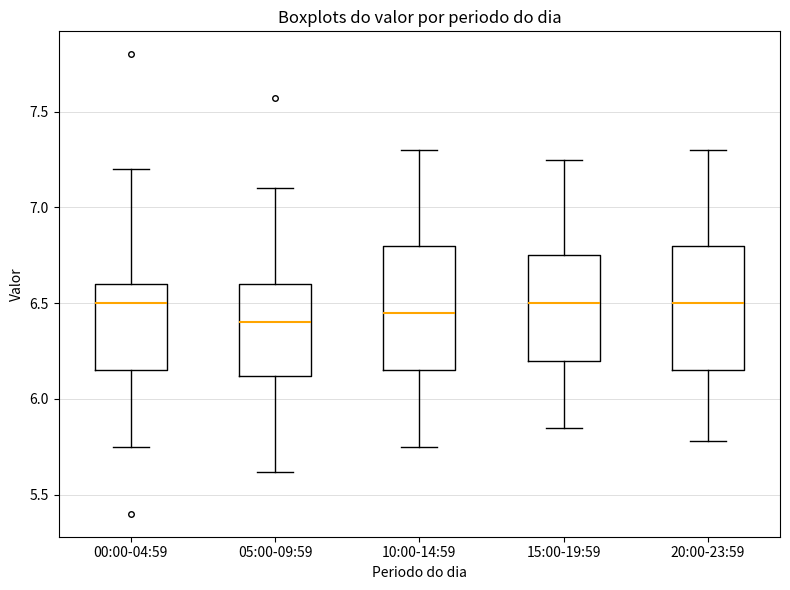

Reading left to right, transcribe this box plot: for each box, give where its median line is, the range the box spans, and where its two whiskers end, as read against the y-axis. The values are not printed on the chart, so give them approximately, as read against the axis.

00:00-04:59: median 6.50, box 6.15 to 6.60, whiskers 5.75 to 7.20
05:00-09:59: median 6.40, box 6.10 to 6.60, whiskers 5.60 to 7.10
10:00-14:59: median 6.45, box 6.15 to 6.80, whiskers 5.75 to 7.30
15:00-19:59: median 6.50, box 6.20 to 6.75, whiskers 5.85 to 7.25
20:00-23:59: median 6.50, box 6.15 to 6.80, whiskers 5.80 to 7.30